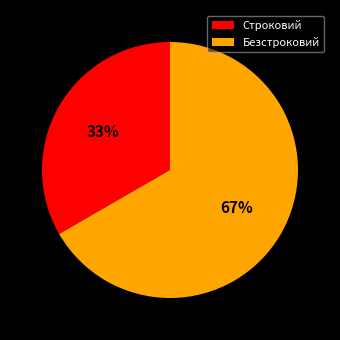

Which has a higher value, Безстроковий or Строковий?

Безстроковий